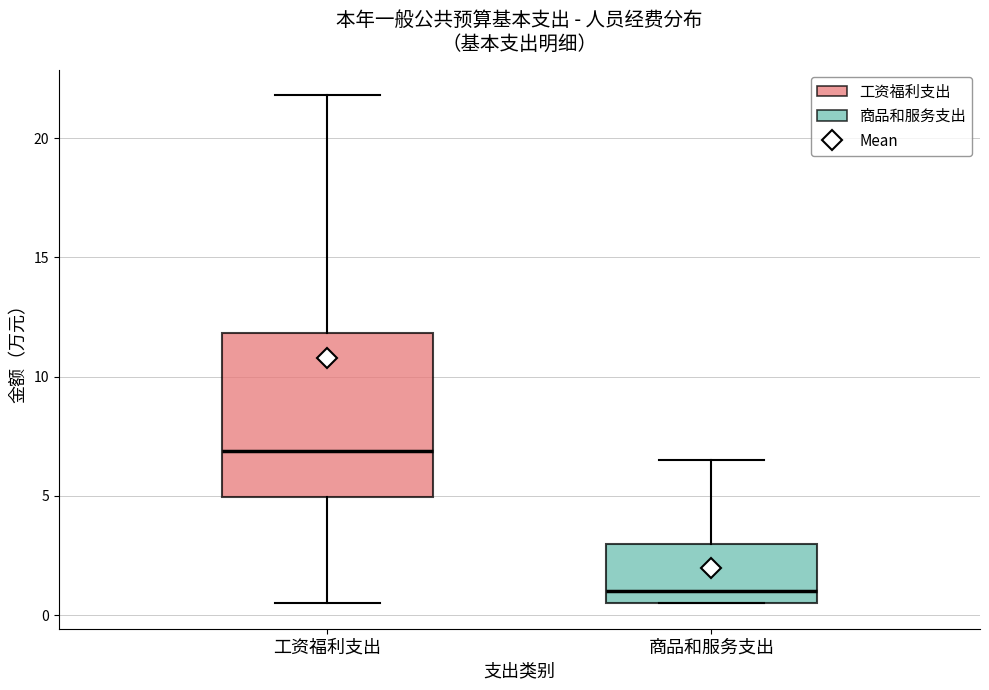

Reading left to right, transcribe this box plot: for each box, give where its median line is, the range the box spans, and where its two whiskers end, as read against the y-axis. The values are not printed on the chart, so give them approximately, as read against the axis.

工资福利支出: median 7.0, box 5.0 to 12.0, whiskers 0.5 to 22.0
商品和服务支出: median 1.0, box 0.5 to 3.0, whiskers 0.5 to 6.5